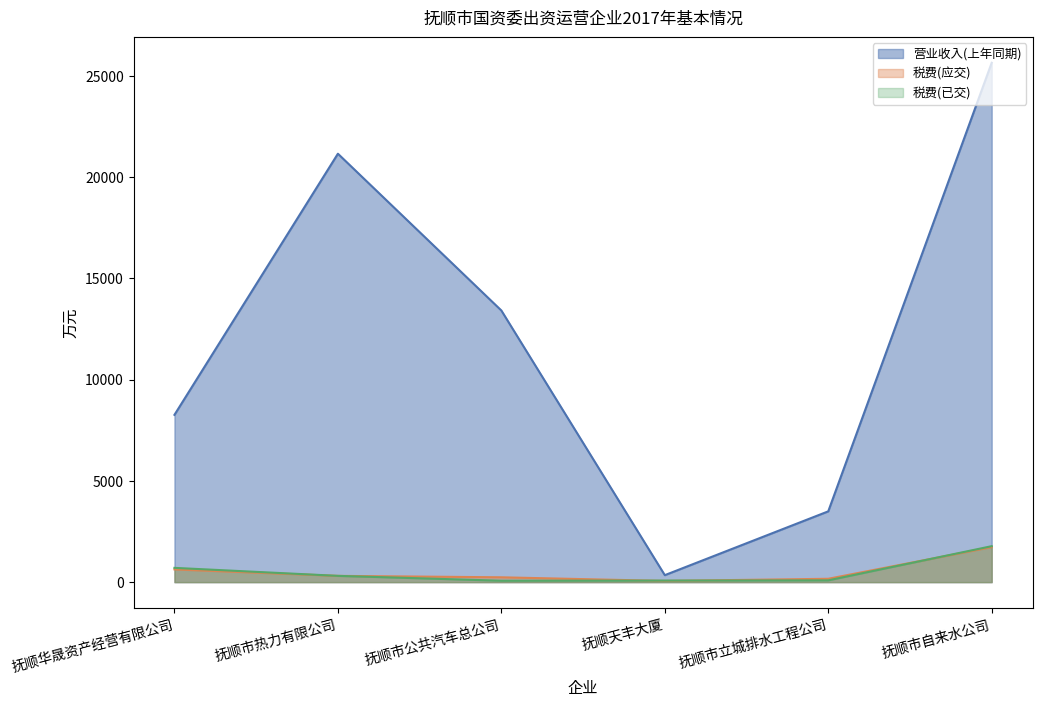

Which series changed the most between 抚顺市热力有限公司 and 抚顺市立城排水工程公司?

营业收入(上年同期)